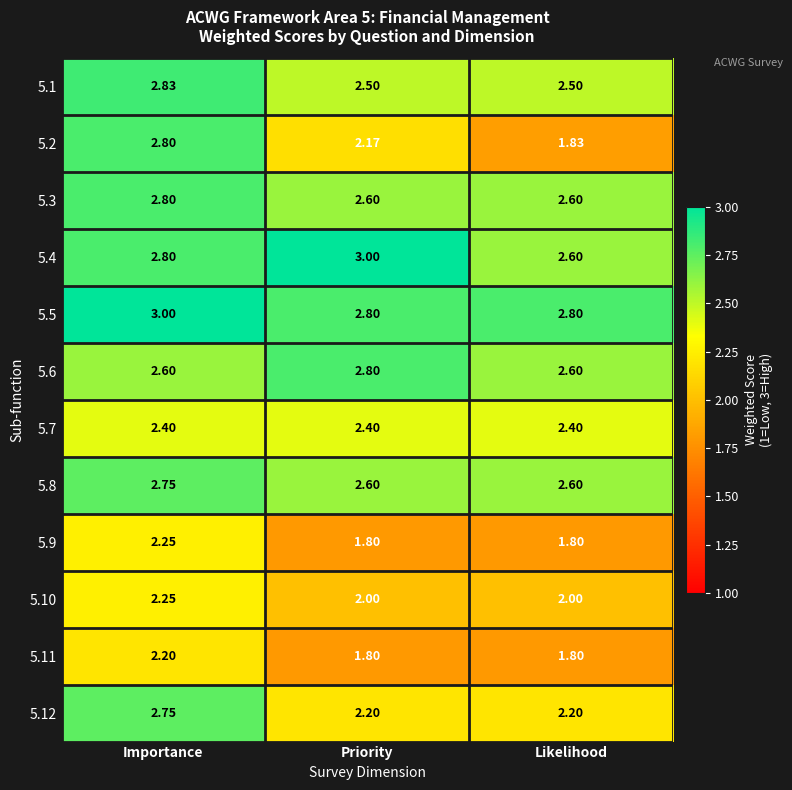

Count the number of categories in the chart.

3